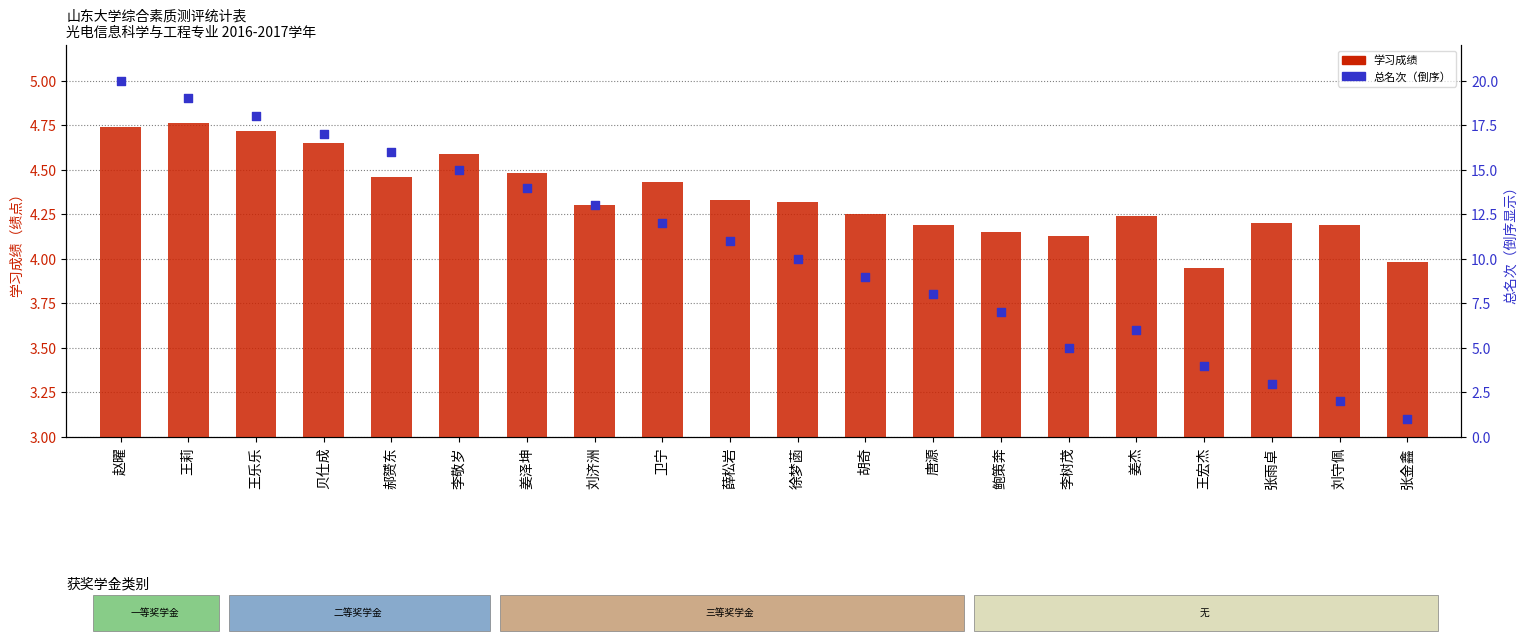

At how many categories does at least one series exceed 5?

15